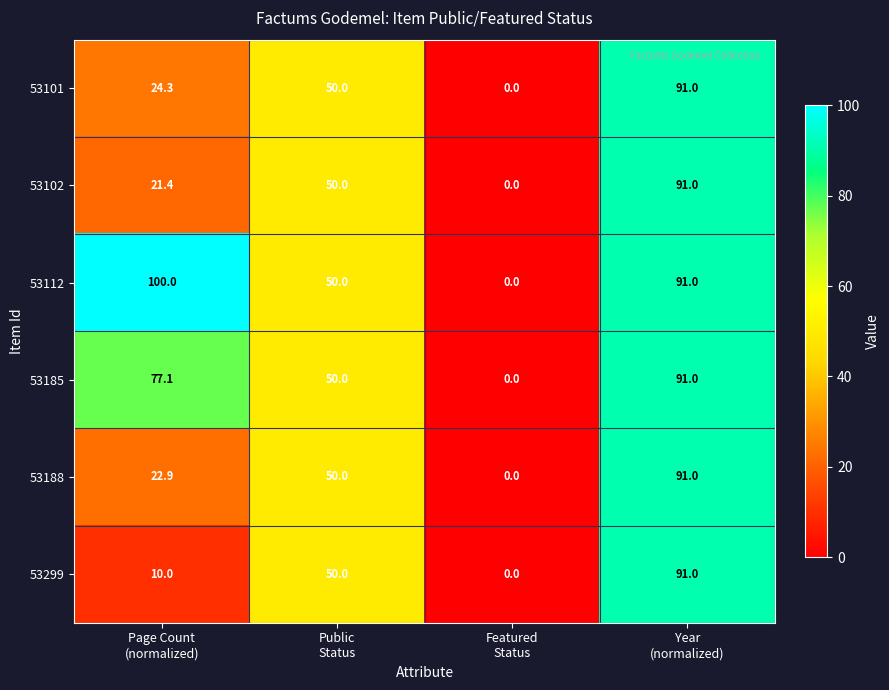

At which category is the sum across all series the highest?

Year
(normalized)